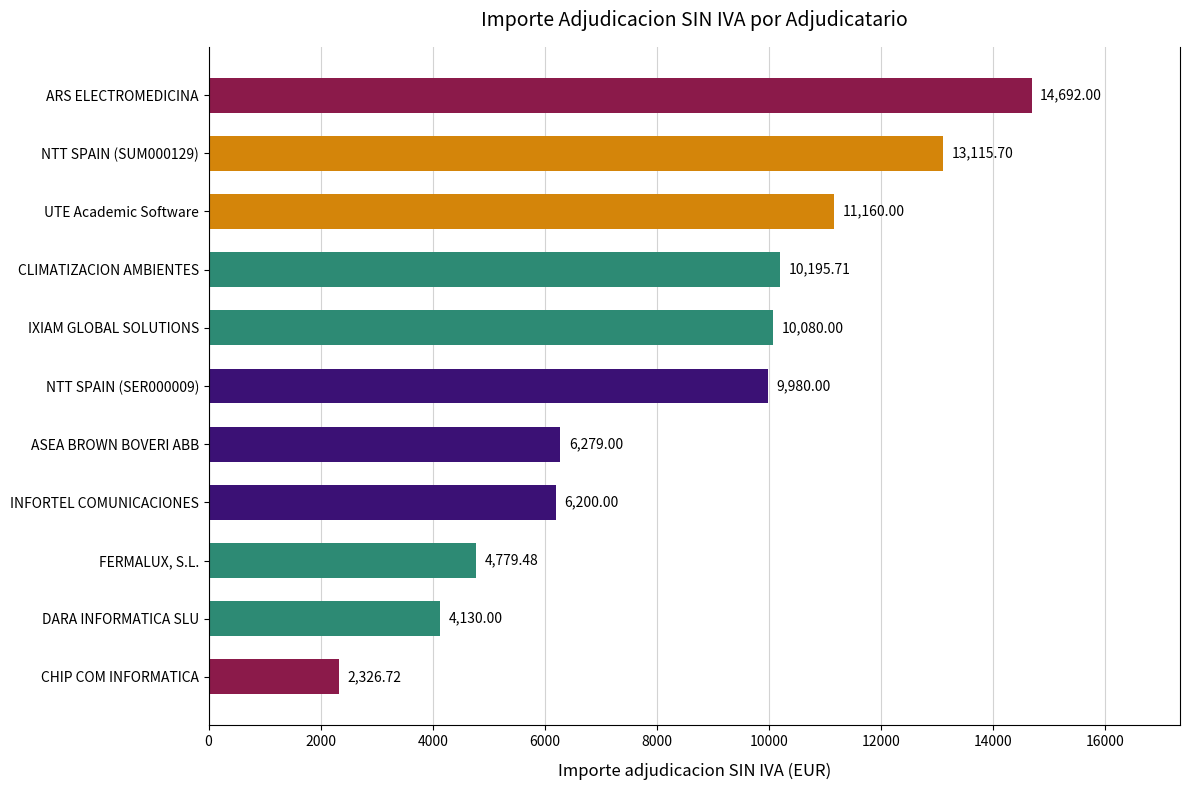

Rank the categories by value from highest to lowest.

ARS ELECTROMEDICINA, NTT SPAIN (SUM000129), UTE Academic Software, CLIMATIZACION AMBIENTES, IXIAM GLOBAL SOLUTIONS, NTT SPAIN (SER000009), ASEA BROWN BOVERI ABB, INFORTEL COMUNICACIONES, FERMALUX, S.L., DARA INFORMATICA SLU, CHIP COM INFORMATICA